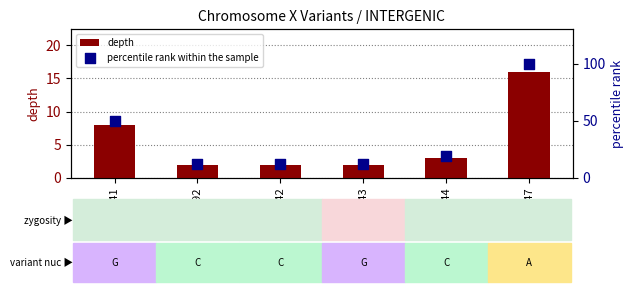

Which series contains the lowest Y value?

depth